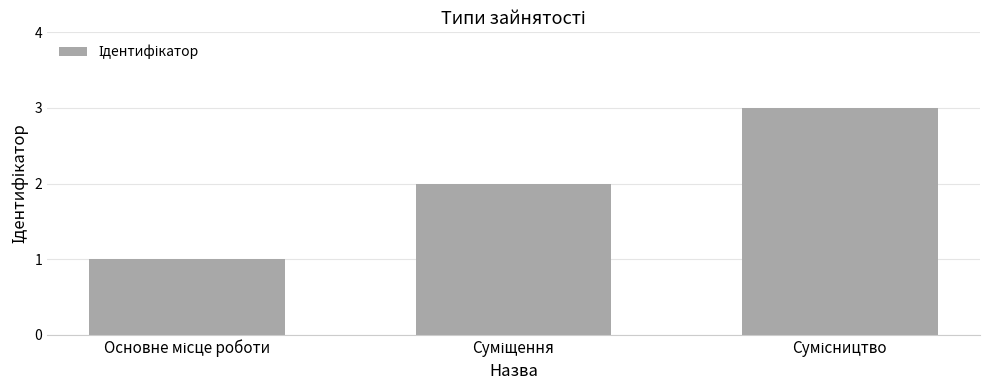

What is the difference between the maximum and minimum values?

2